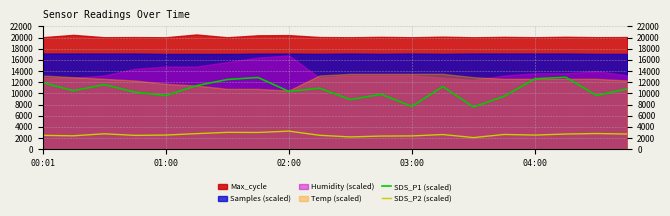

What is the maximum value for SDS_P2 (scaled)?

3240.0